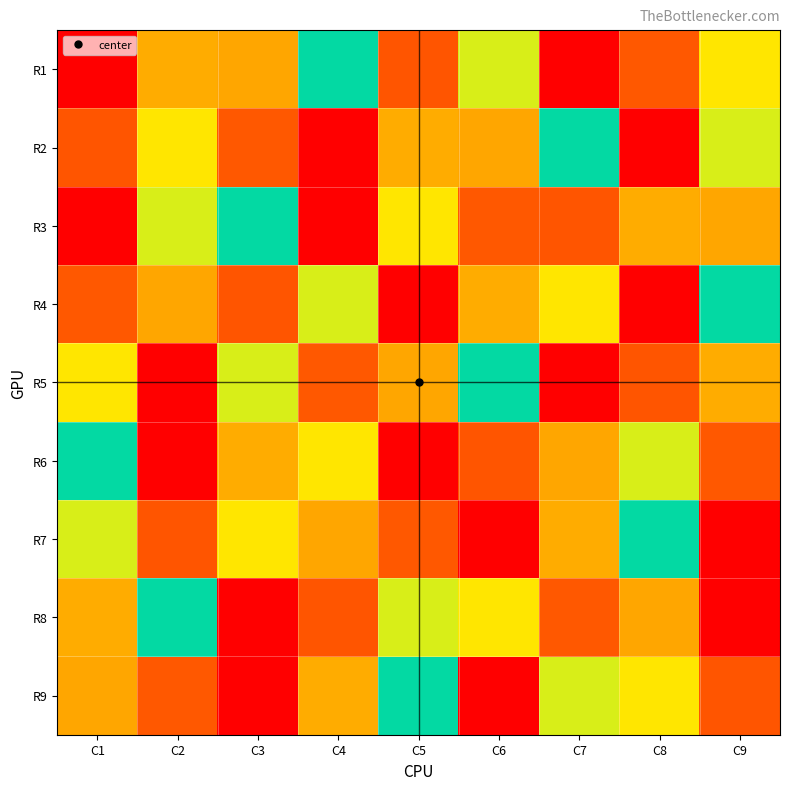

How many series are shown in this chart?

9